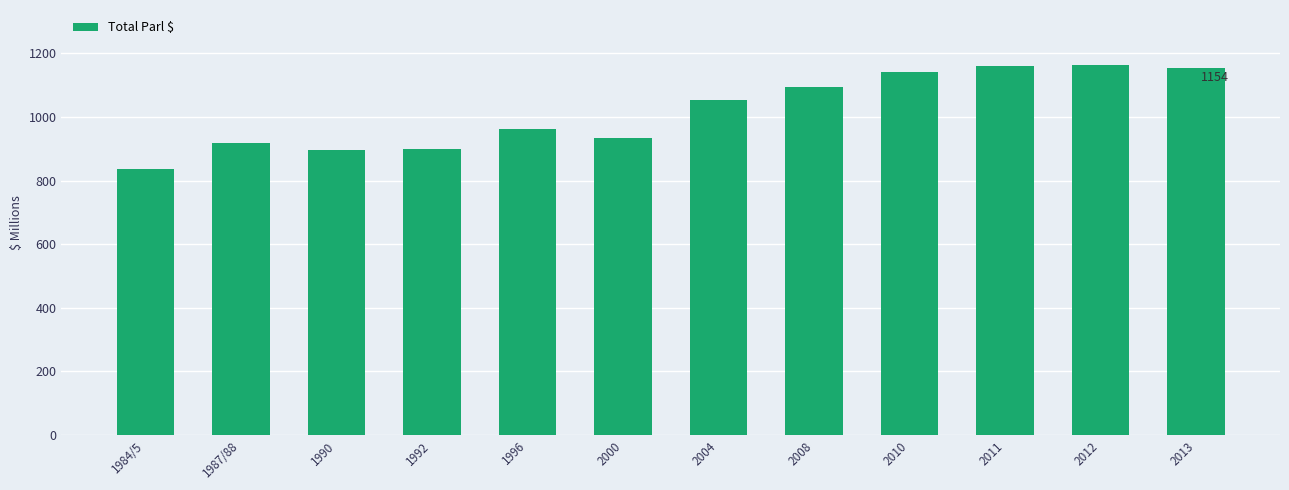

Is it true that the value at 2013 is 1154.9?

True